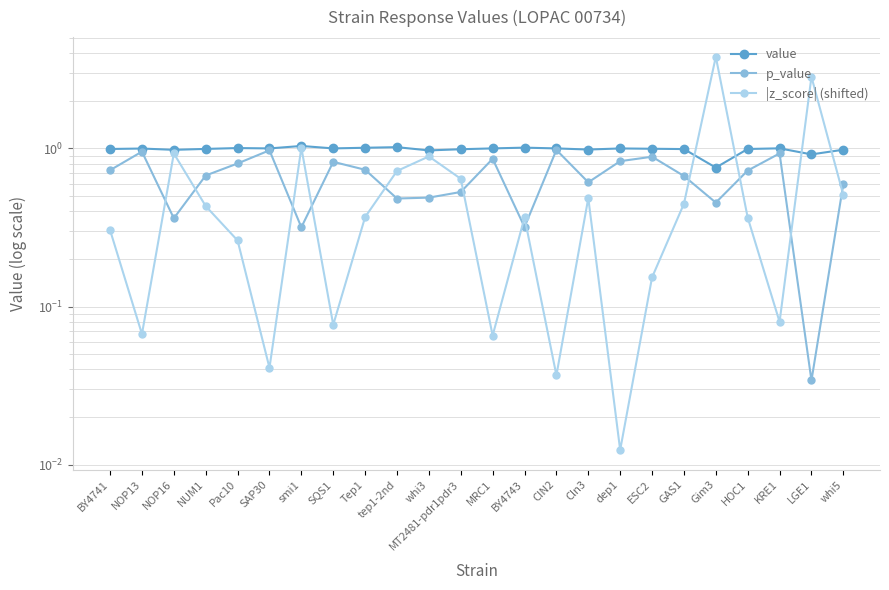

Reading left to right, list all the values displayed in this chart.

value: BY4741=1.0	NOP13=1.0	NOP16=1.0	NUM1=1.0	Pac10=1.0	SAP30=1.0	smi1=1.0	SQS1=1.0	Tep1=1.0	tep1-2nd=1.0	whi3=1.0	MT2481-pdr1pdr3=1.0	MRC1=1.0	BY4743=1.0	CIN2=1.0	Cln3=1.0	dep1=1.0	ESC2=1.0	GAS1=1.0	Gim3=0.8	HOC1=1.0	KRE1=1.0	LGE1=0.9	whi5=1.0
p_value: BY4741=0.7	NOP13=1.0	NOP16=0.4	NUM1=0.7	Pac10=0.8	SAP30=1.0	smi1=0.3	SQS1=0.8	Tep1=0.7	tep1-2nd=0.5	whi3=0.5	MT2481-pdr1pdr3=0.5	MRC1=0.9	BY4743=0.3	CIN2=1.0	Cln3=0.6	dep1=0.8	ESC2=0.9	GAS1=0.7	Gim3=0.5	HOC1=0.7	KRE1=0.9	LGE1=0.0	whi5=0.6
|z_score| (shifted): BY4741=0.3	NOP13=0.1	NOP16=0.9	NUM1=0.4	Pac10=0.3	SAP30=0.0	smi1=1.0	SQS1=0.1	Tep1=0.4	tep1-2nd=0.7	whi3=0.9	MT2481-pdr1pdr3=0.6	MRC1=0.1	BY4743=0.4	CIN2=0.0	Cln3=0.5	dep1=0.0	ESC2=0.2	GAS1=0.4	Gim3=3.8	HOC1=0.4	KRE1=0.1	LGE1=2.8	whi5=0.5